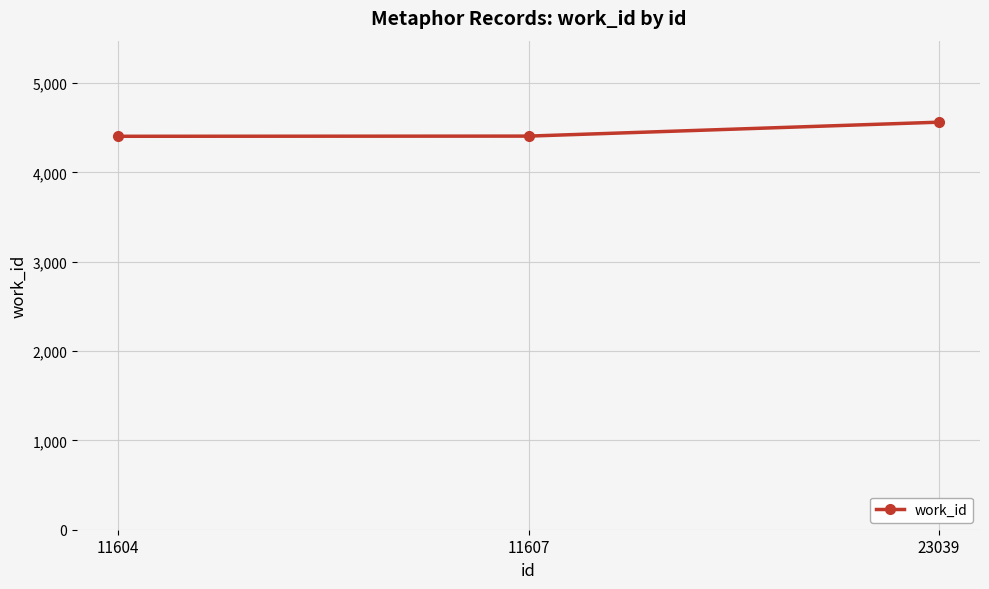

What is the maximum value shown in the chart?

4563